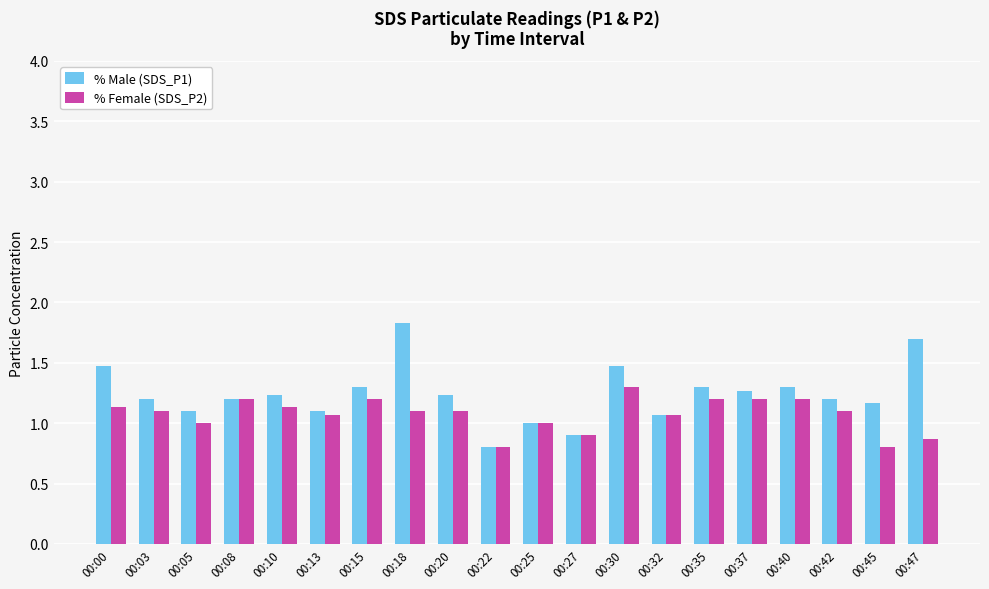

Reading left to right, what are all the values shown in this chart?

% Male (SDS_P1): 1.5	1.2	1.1	1.2	1.2	1.1	1.3	1.8	1.2	0.8	1.0	0.9	1.5	1.1	1.3	1.3	1.3	1.2	1.2	1.7
% Female (SDS_P2): 1.1	1.1	1.0	1.2	1.1	1.1	1.2	1.1	1.1	0.8	1.0	0.9	1.3	1.1	1.2	1.2	1.2	1.1	0.8	0.9